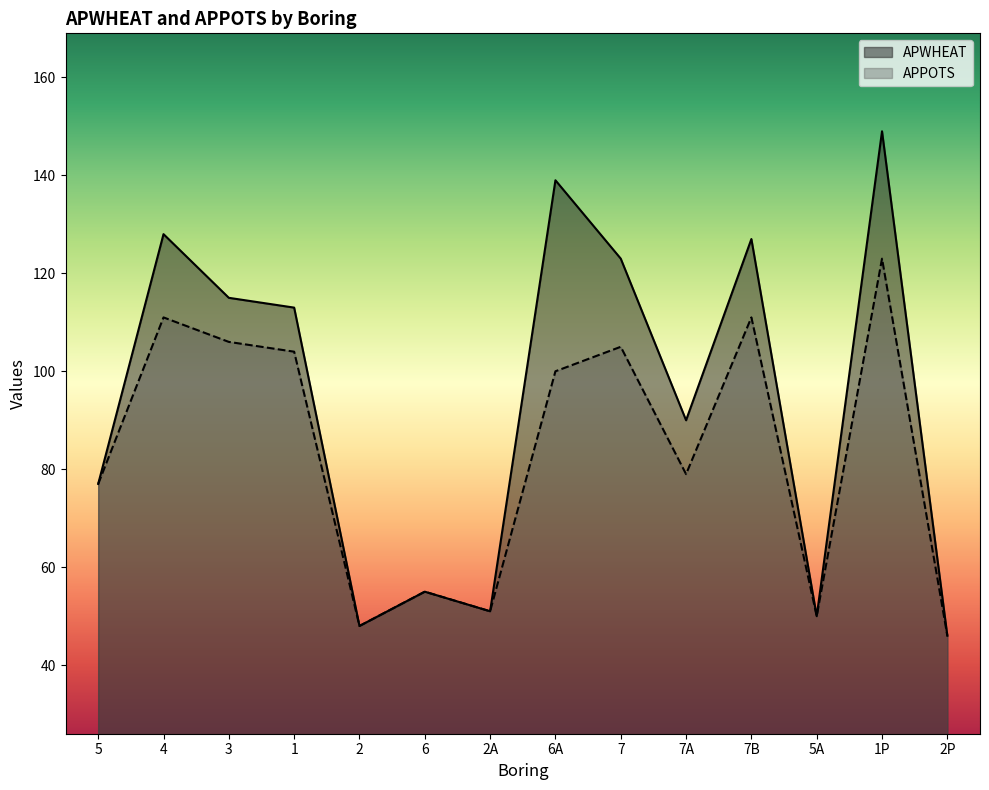

What is the label of the 3rd point from the right?

5A